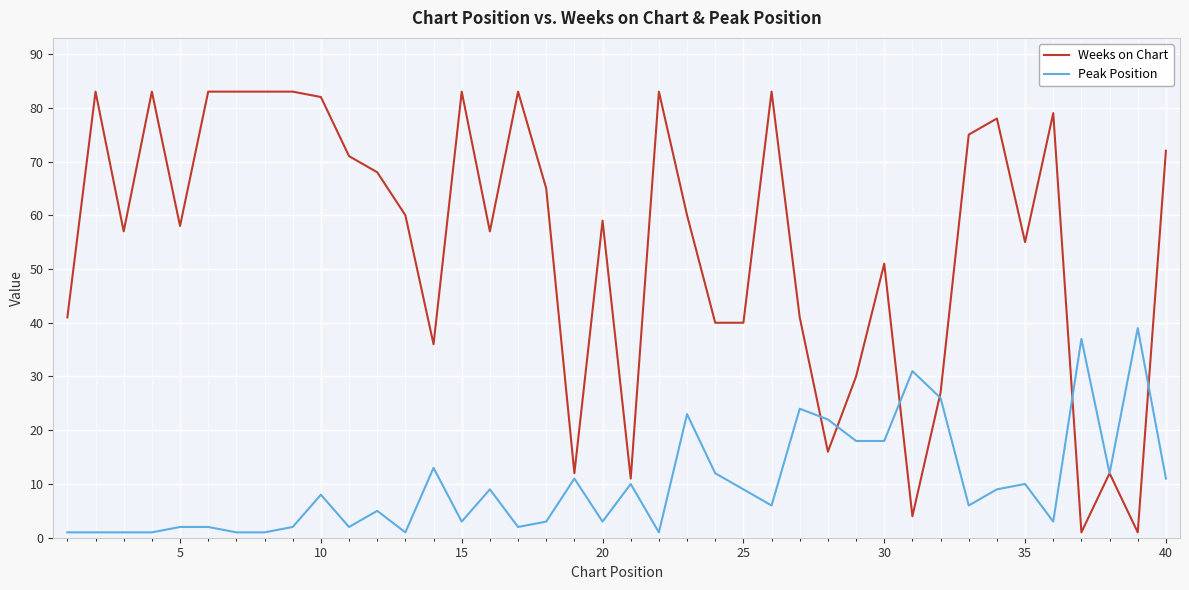

Which series has the largest total across all categories?

Weeks on Chart